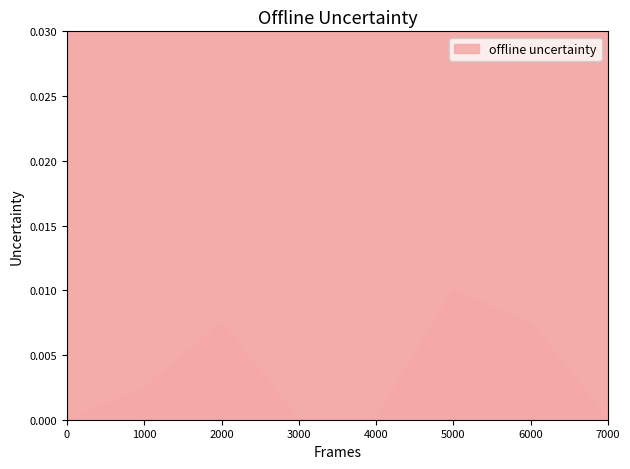

Does the chart have visible grid lines?

No